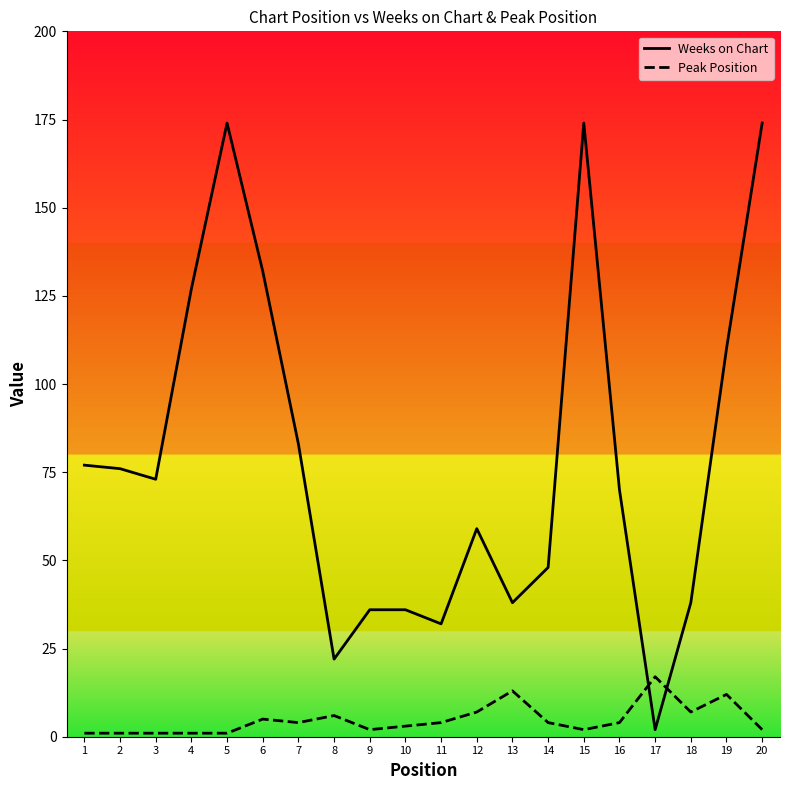

What are all the series names shown in the legend?

Weeks on Chart, Peak Position